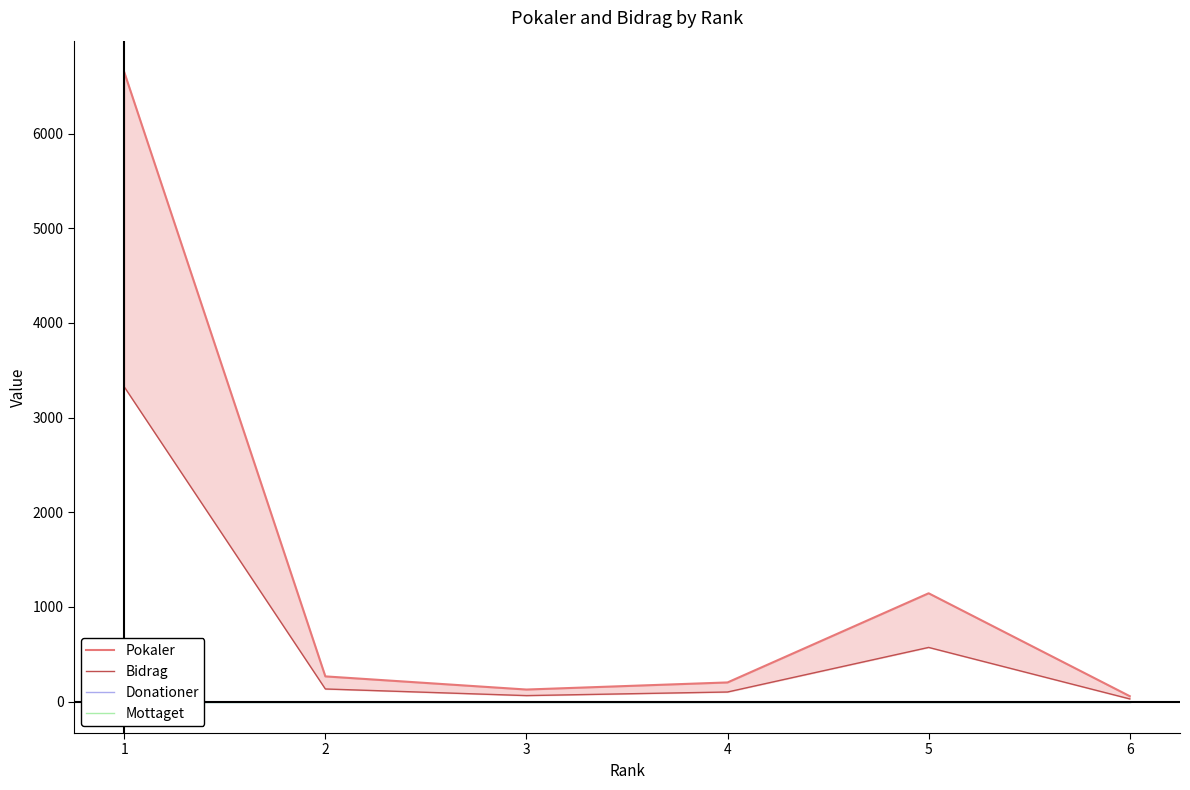

At which category is the sum across all series the highest?

1